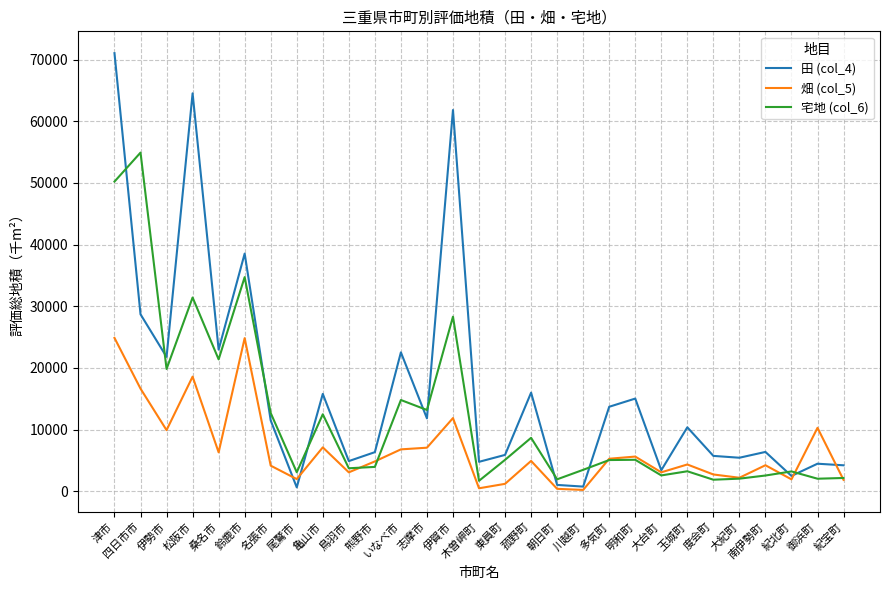

At which category is the sum across all series the highest?

津市